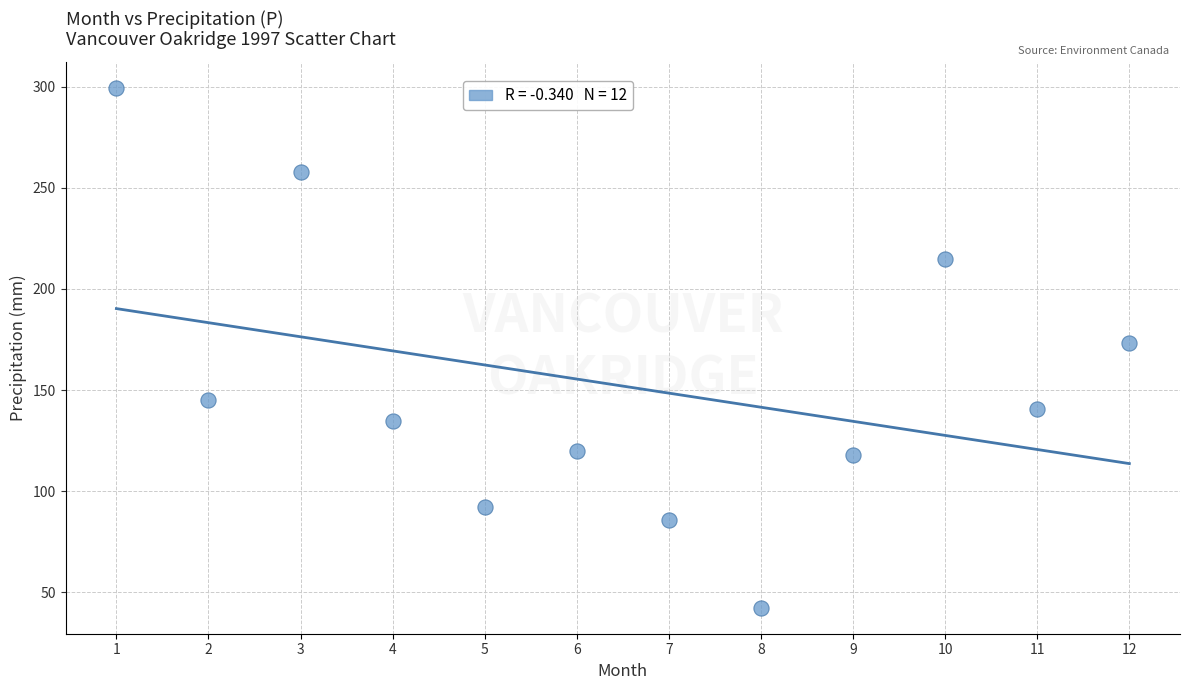

What Y value in the scatter plot is closest to 170?

173.4